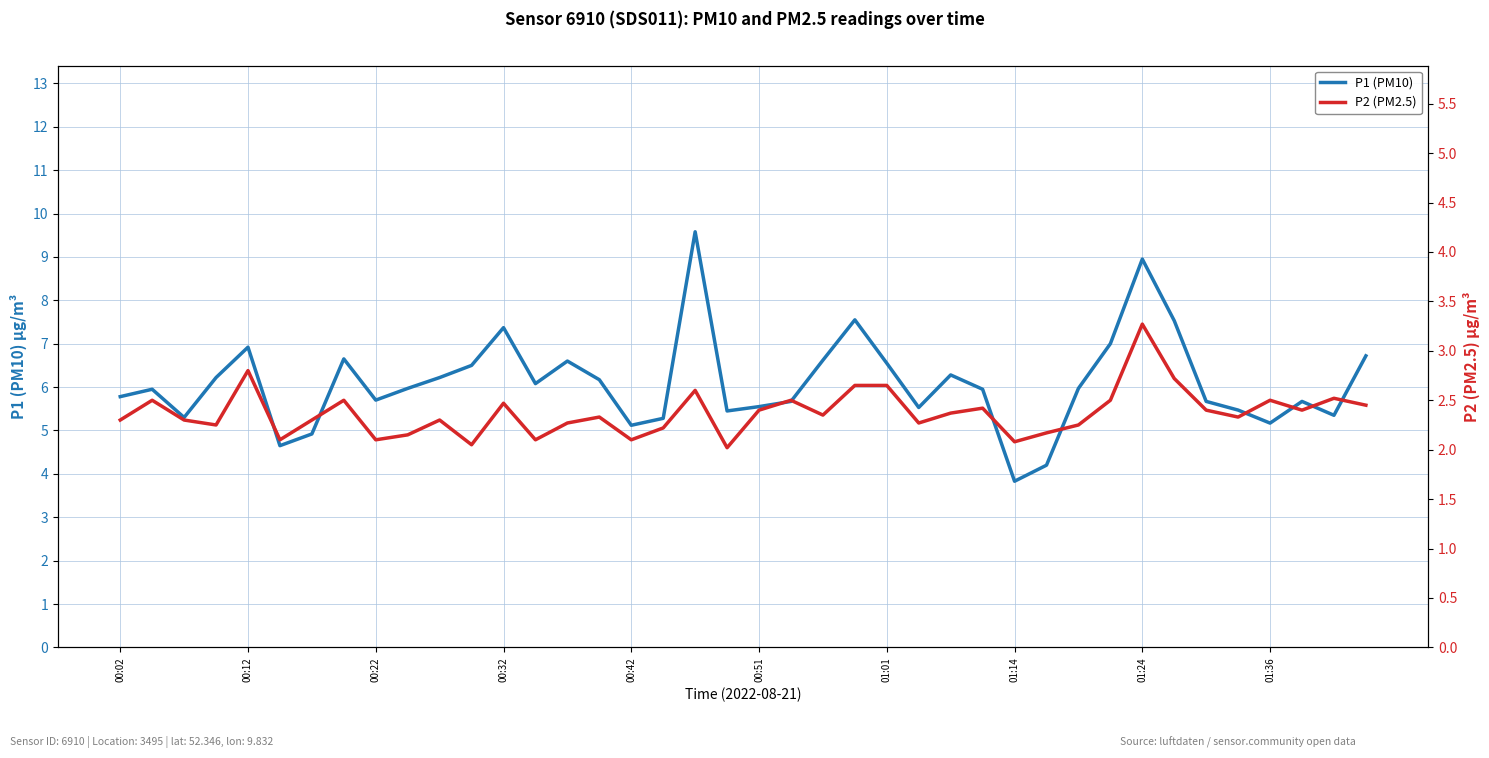

True or false: P1 (PM10) has a value of 5.2 at 01:36.

True